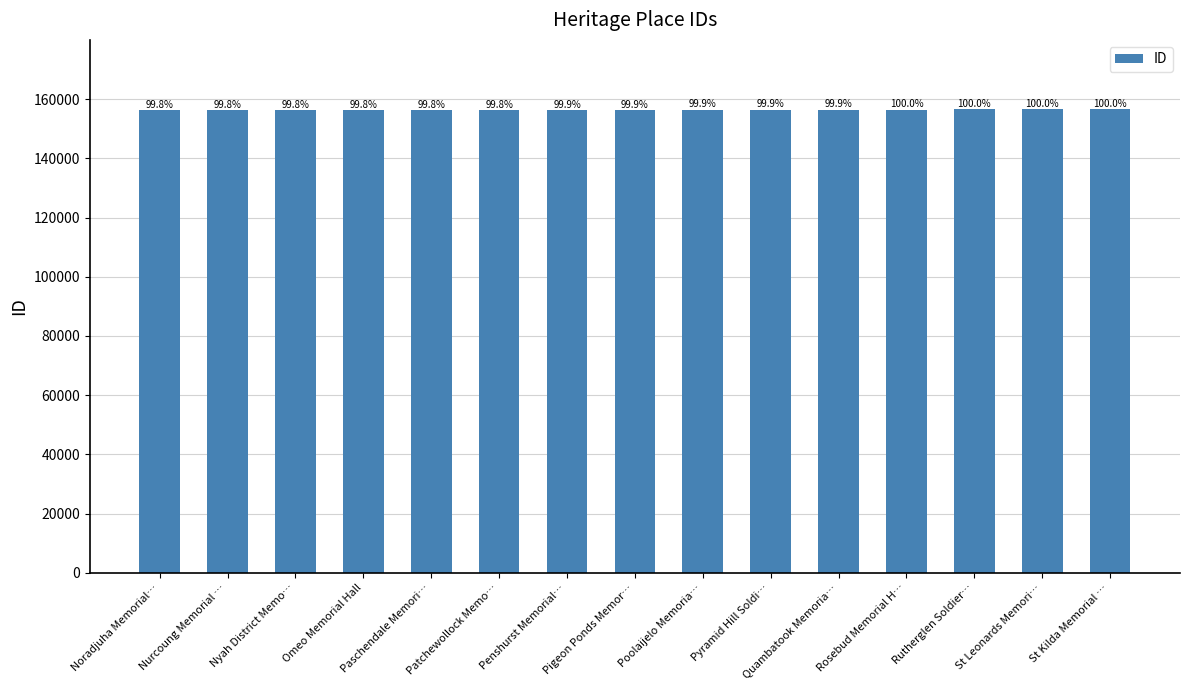

Are the bars horizontal?

No